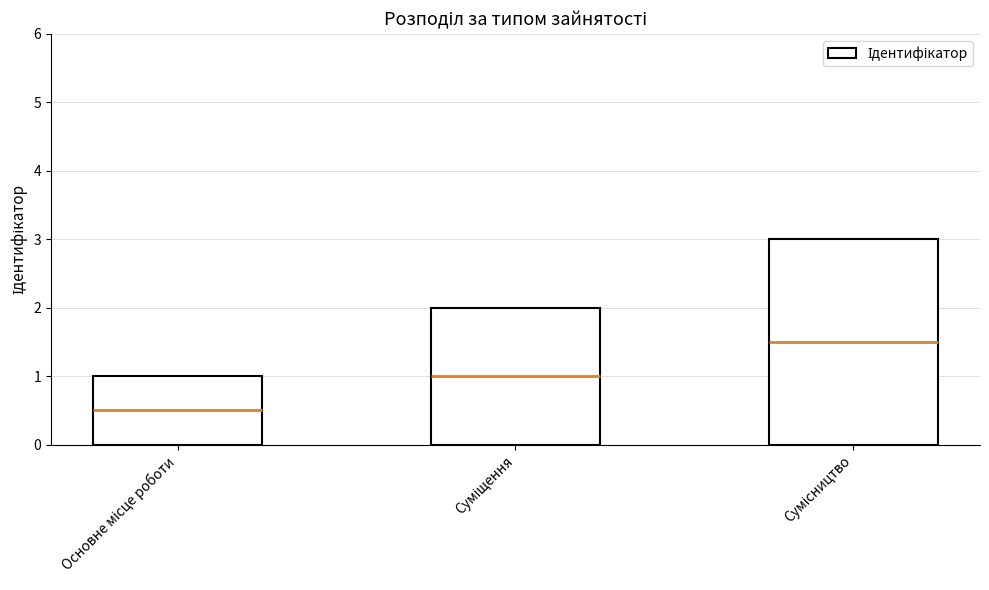

Approximately how many times larger is the value at Сумісництво compared to Основне місце роботи?

3.0